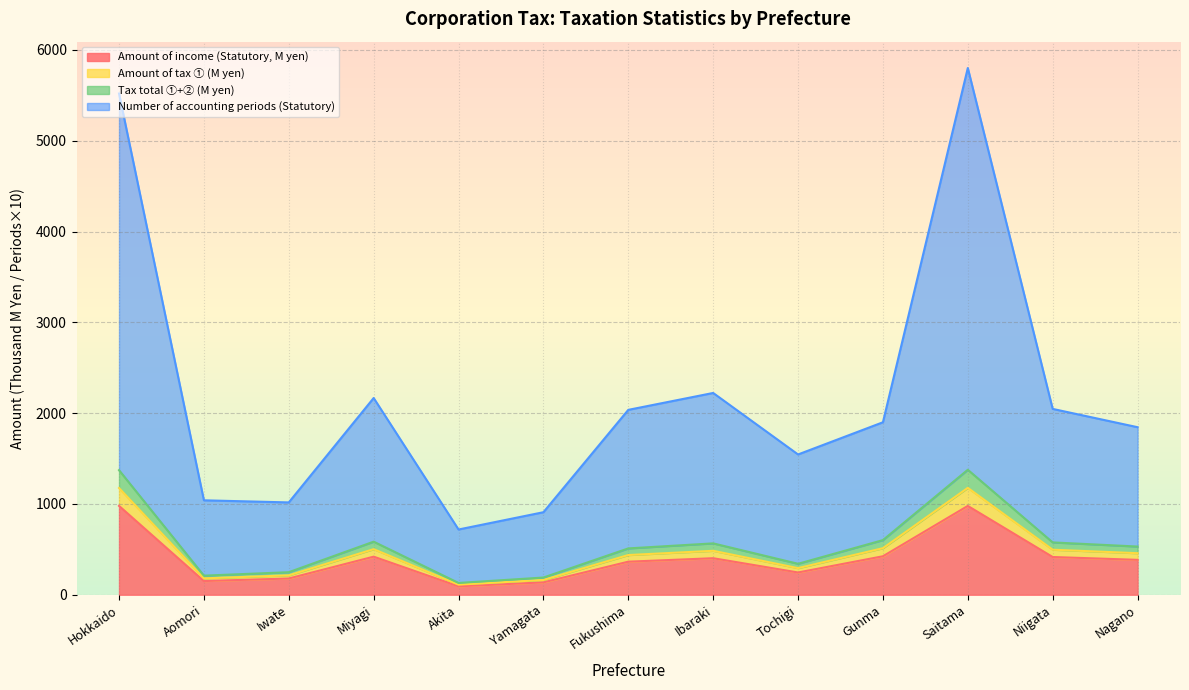

Which series changed the most between Iwate and Niigata?

Number of accounting periods (Statutory)